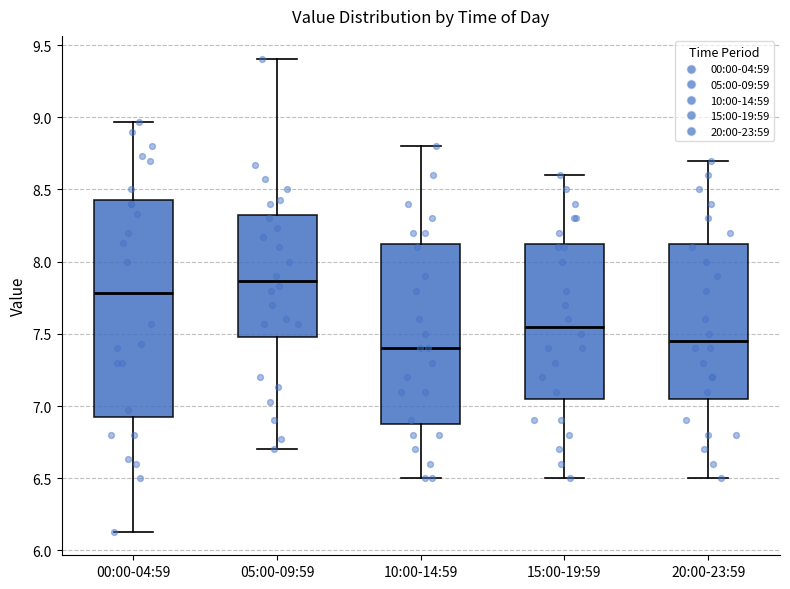

Which box has the highest median line?

05:00-09:59